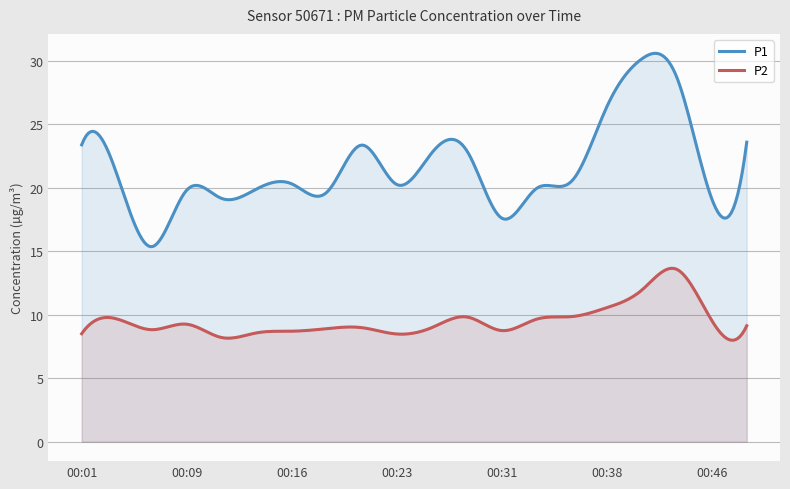

Reading right to left, what are all the values shown in this chart?

P1: 23.6	19.1	28.7	30.1	26.4	20.5	19.9	17.6	22.9	22.7	20.2	23.4	19.6	20.3	19.9	19.1	19.8	15.3	21.1	23.4
P2: 9.1	9.6	13.6	11.9	10.6	9.8	9.7	8.8	9.8	9.0	8.5	9.0	8.9	8.7	8.6	8.2	9.2	8.8	9.7	8.5